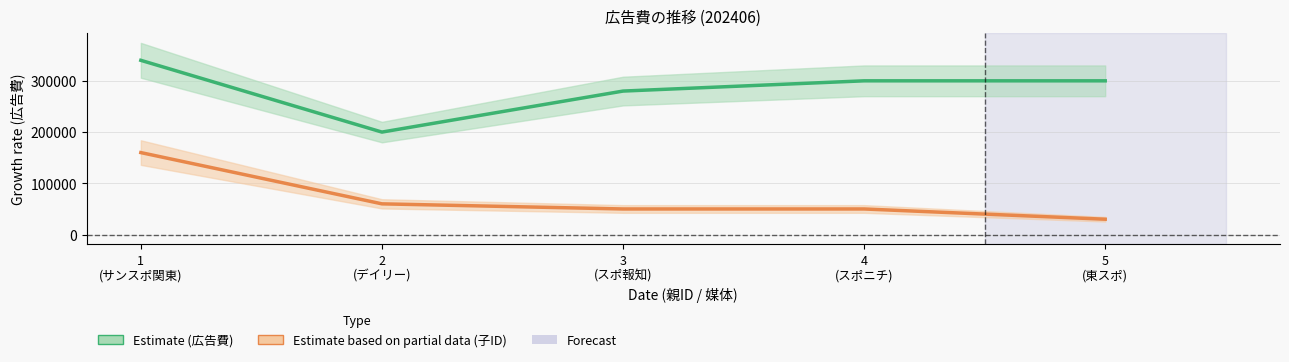

At which category does the chart reach its minimum across all series?

5
(東スポ)